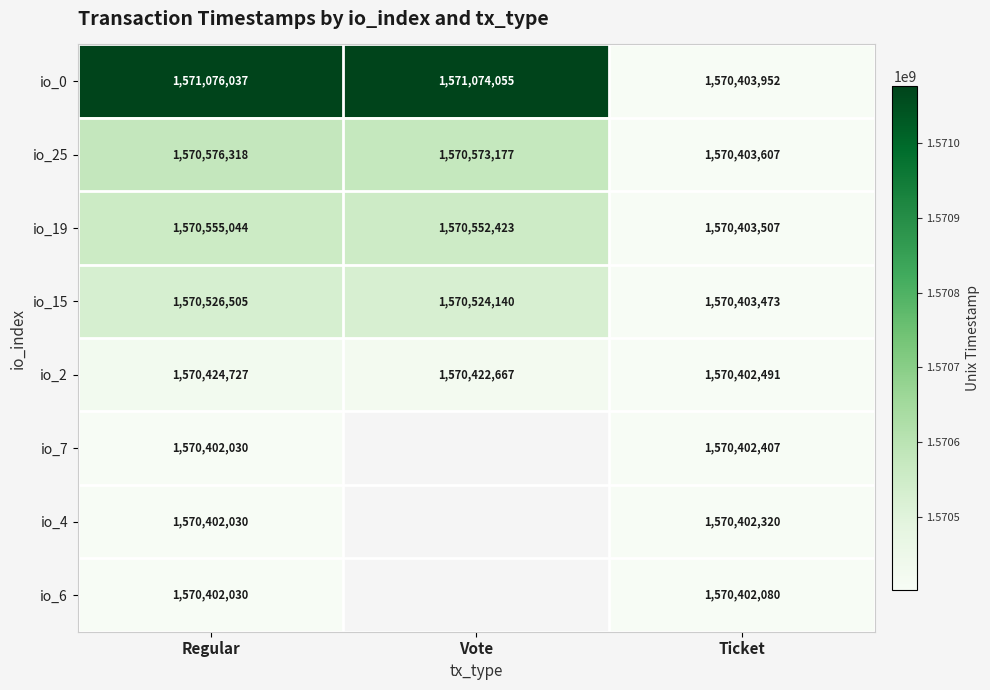

What is the greatest value displayed?

1571076037.0